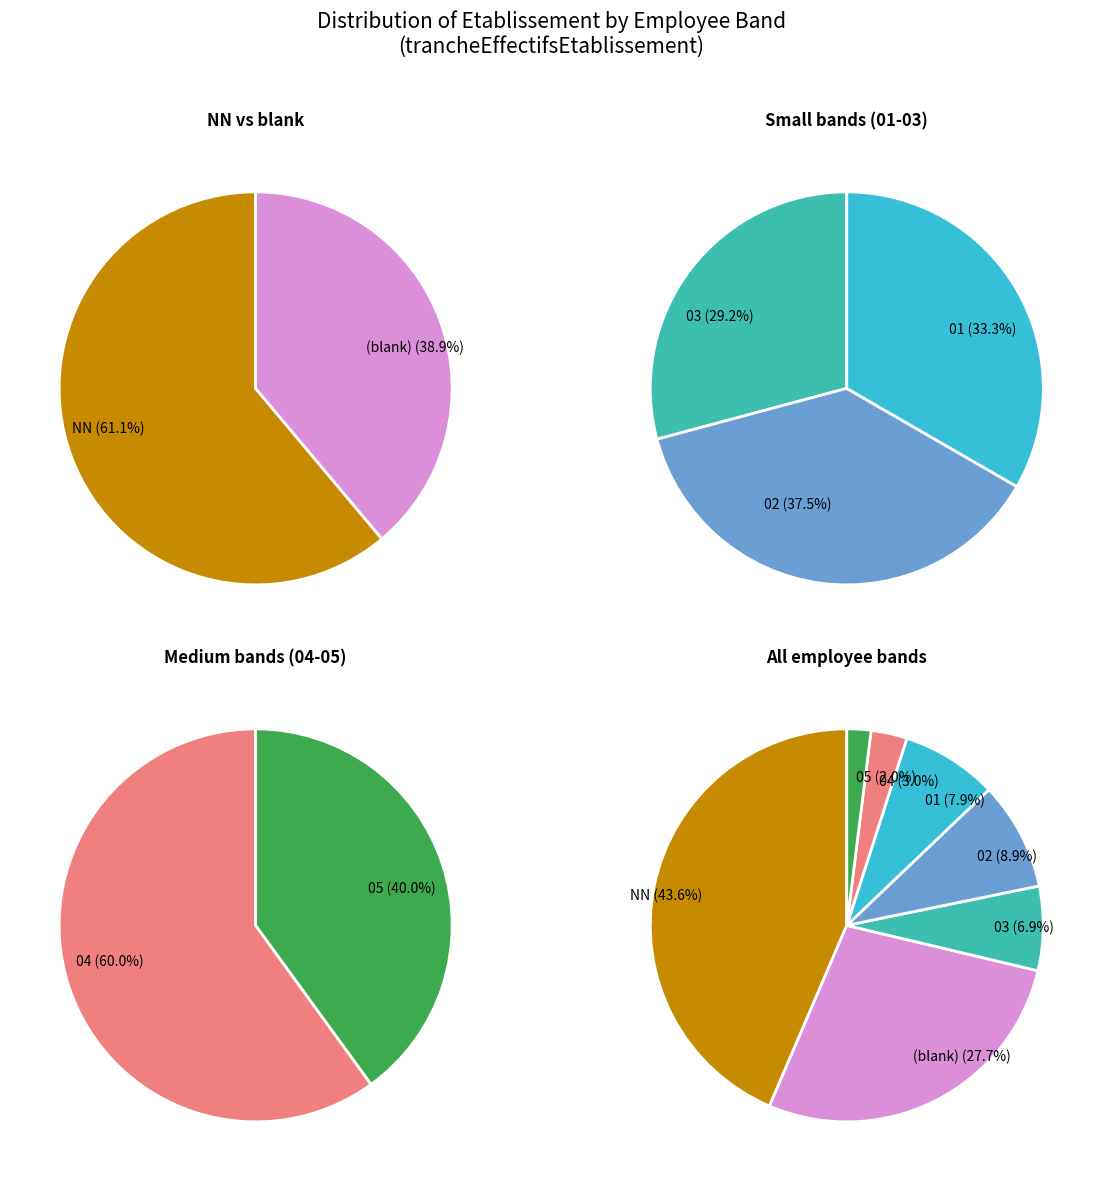

Which has a higher value, 07 or 04?

04